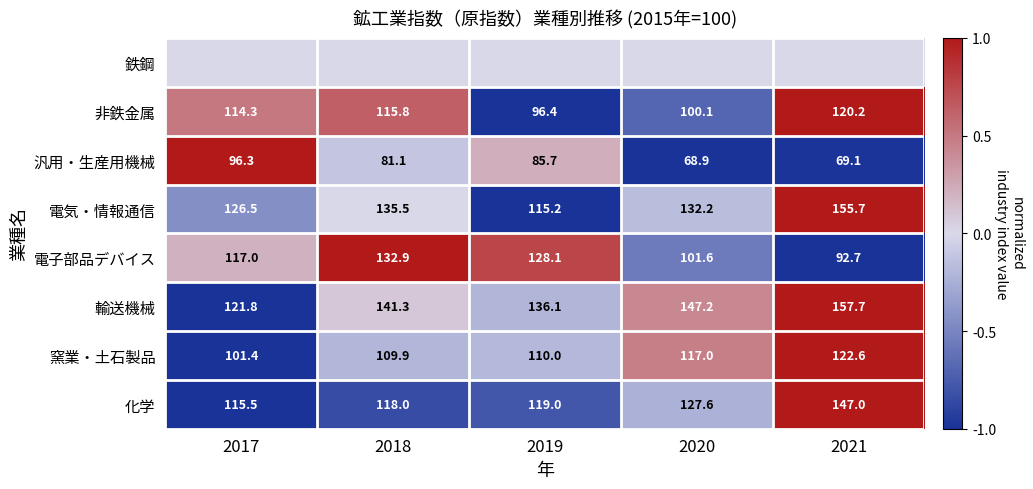

Rank the categories by 電気・情報通信 value from lowest to highest.

2019, 2017, 2020, 2018, 2021